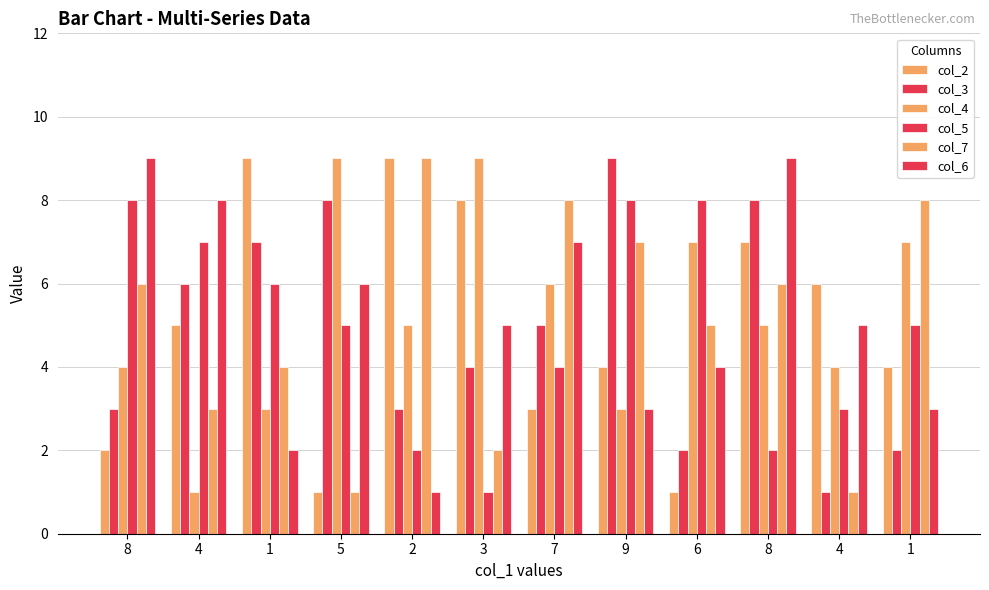

Does the chart contain stacked bars?

No